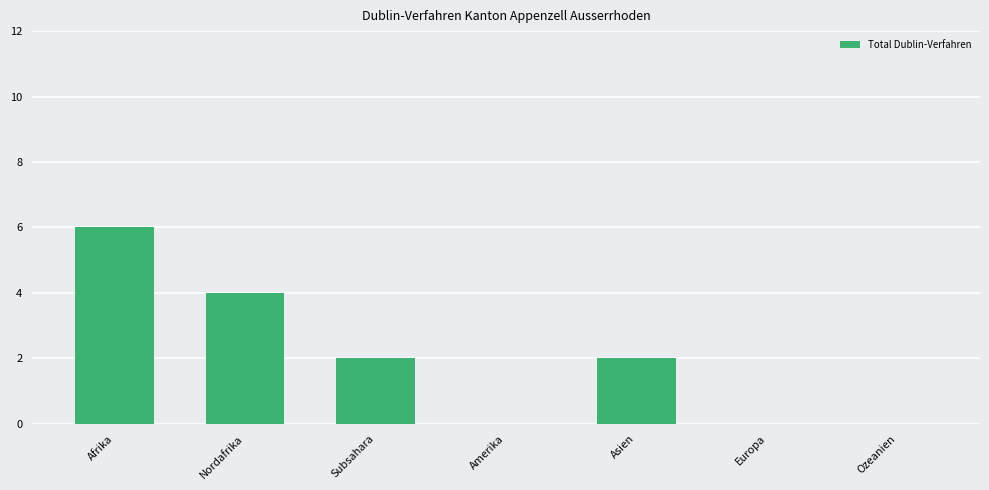

Count the number of categories in the chart.

7